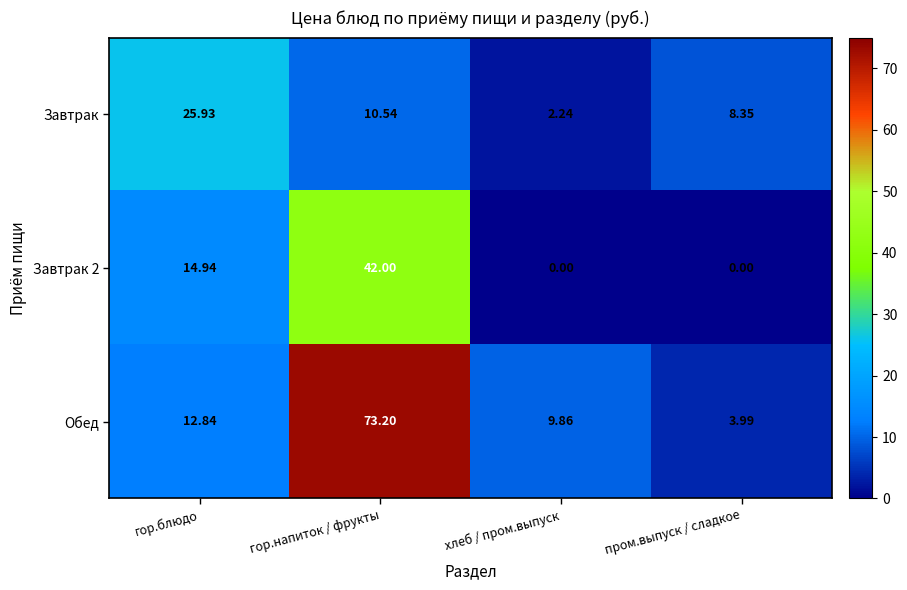

Which series has the largest total across all categories?

Обед